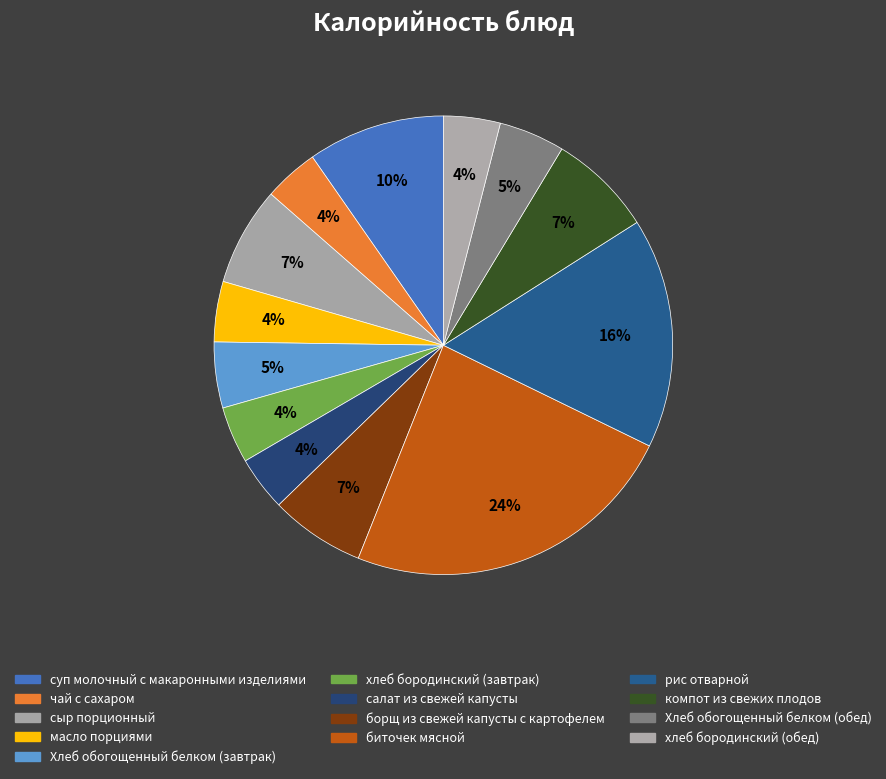

How many slices are in this pie chart?

13